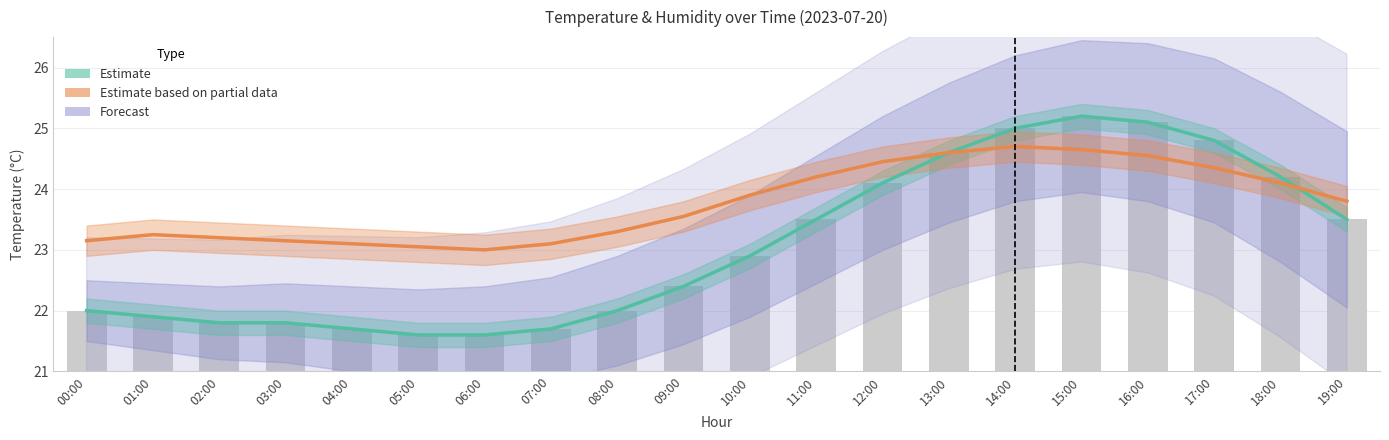

What is the minimum value shown in the chart?

21.6